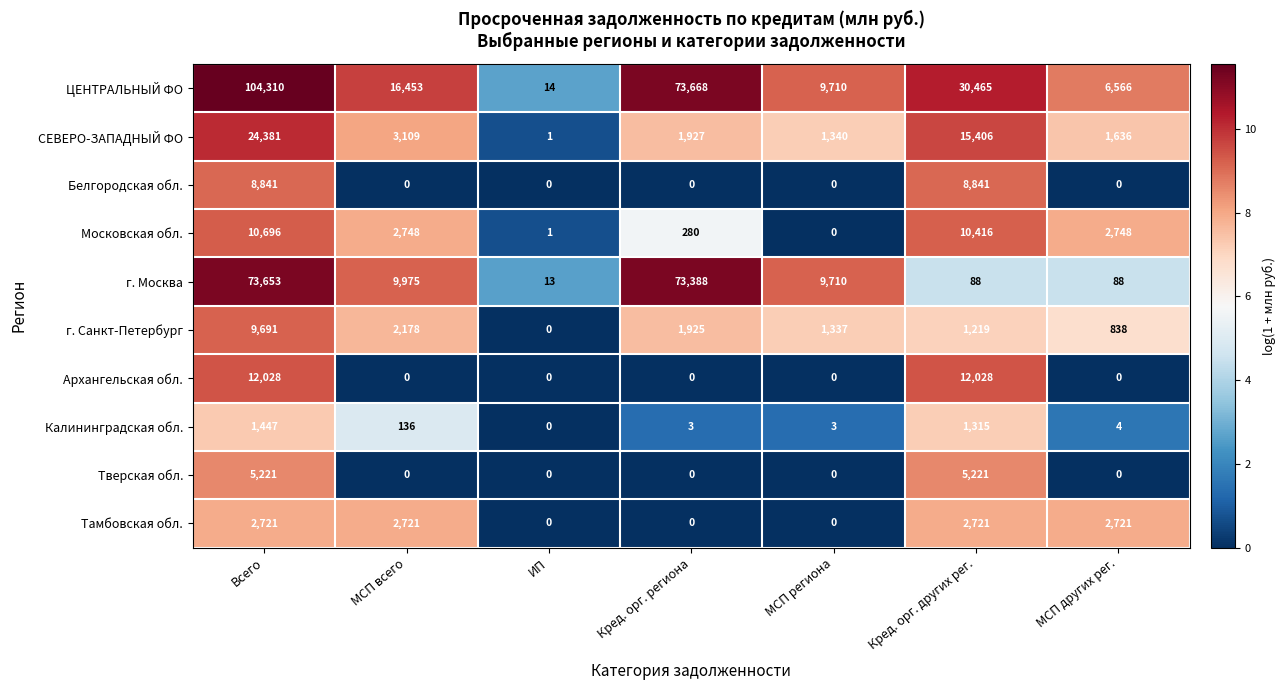

Which category has the highest value in the Московская обл. series?

Всего